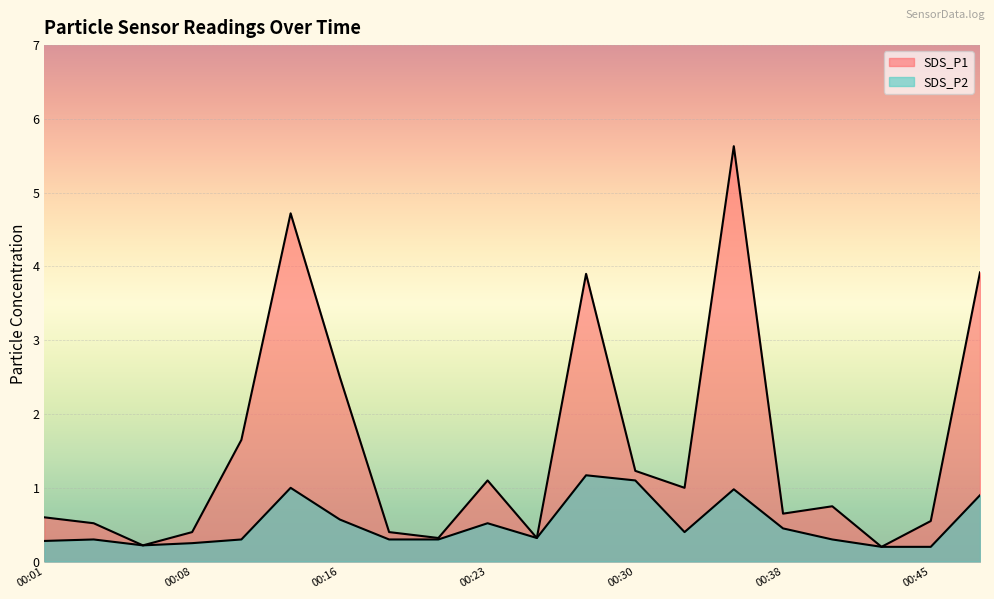

Is it true that SDS_P2 equals 0.9 at 00:23?

False